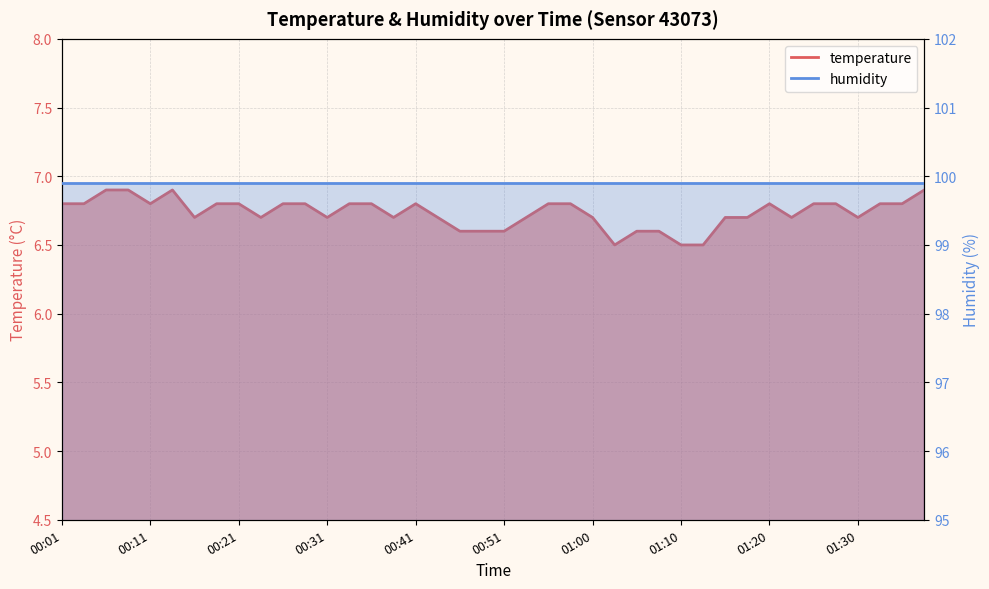

What is the sum of the values at 01:20 and 00:48?

13.4